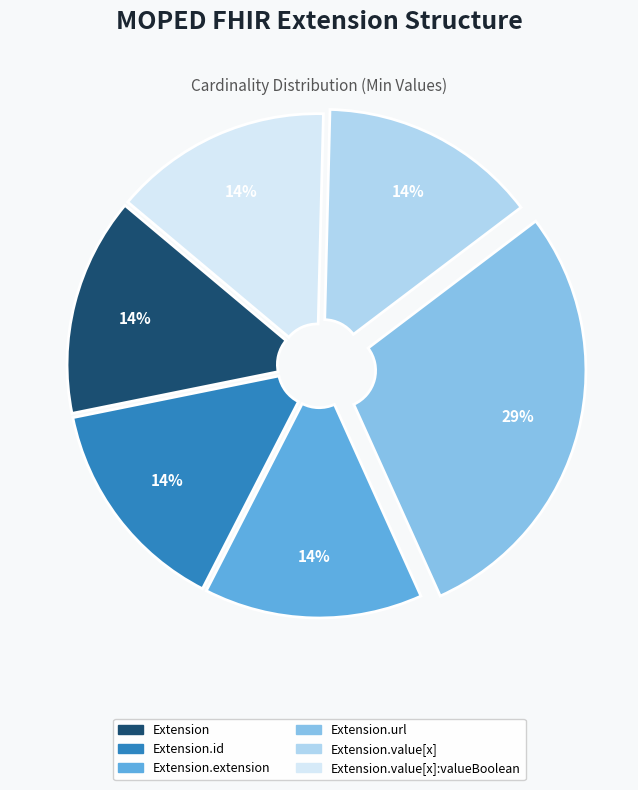

The Extension.value[x]:valueBoolean slice represents 6% of the pie. True or false?

False